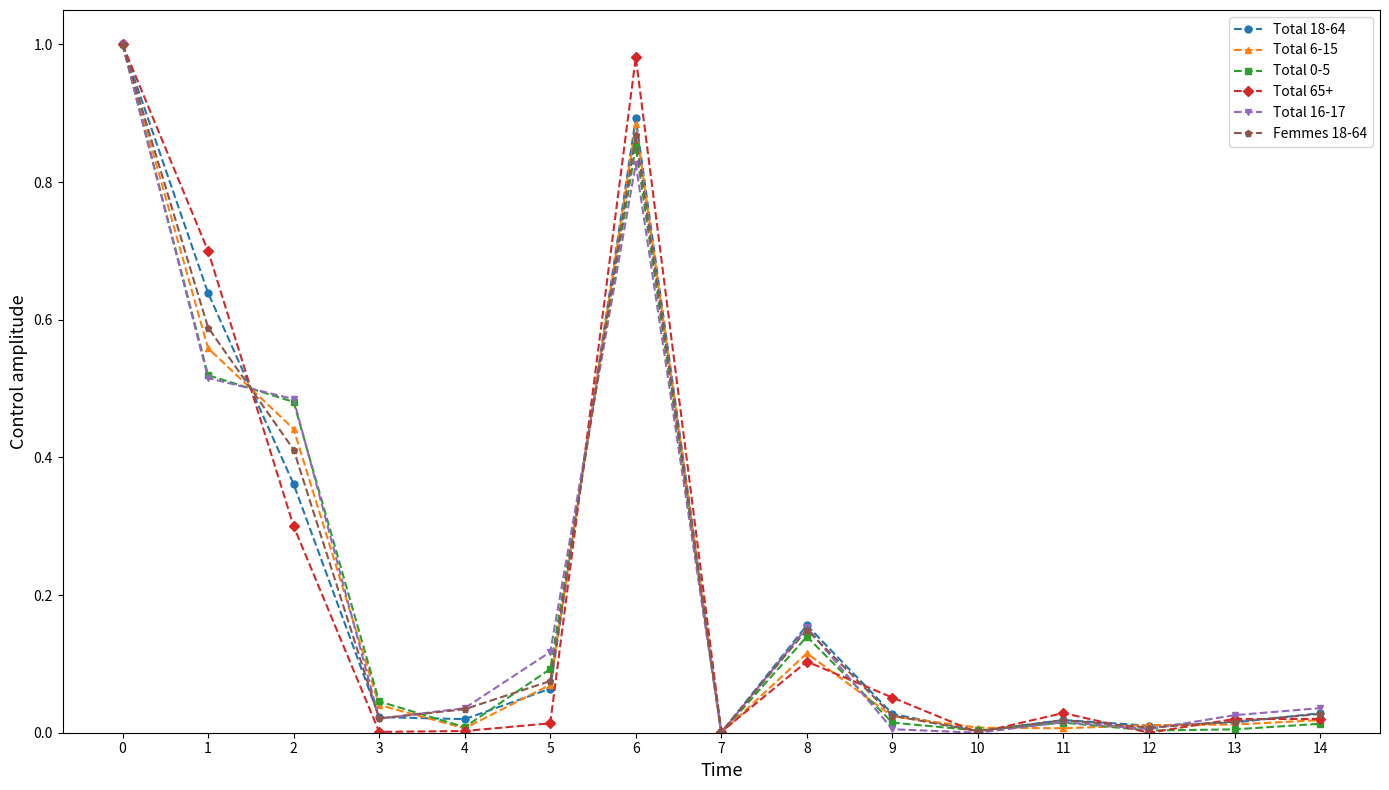

What is the sum of all Total 6-15 values?

3.2